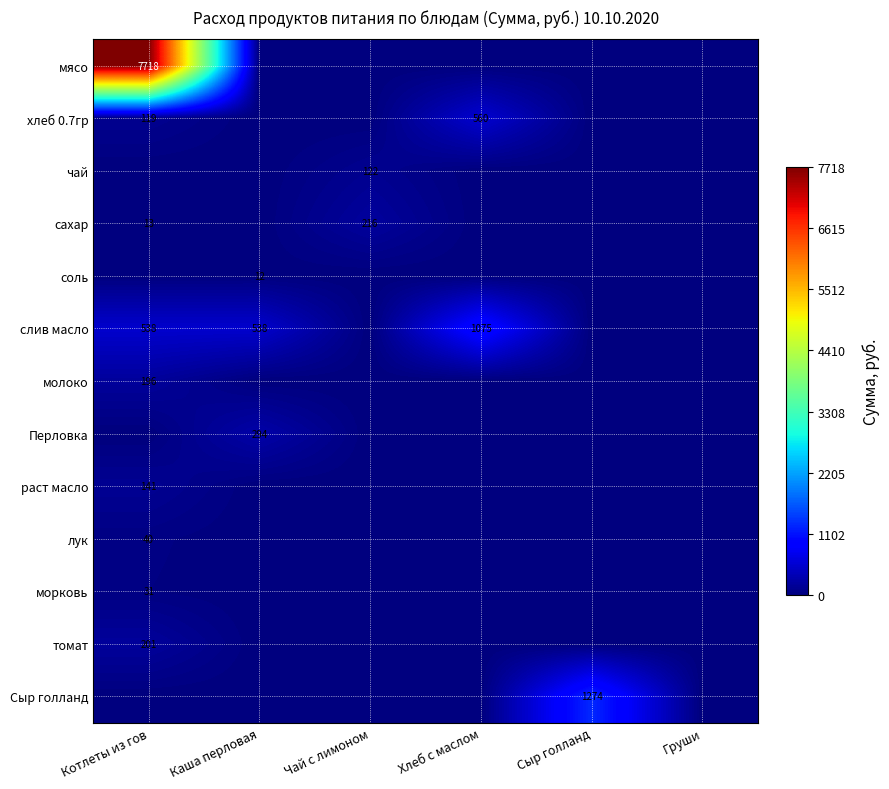

The морковь series shows 0.0 at Каша перловая. True or false?

True